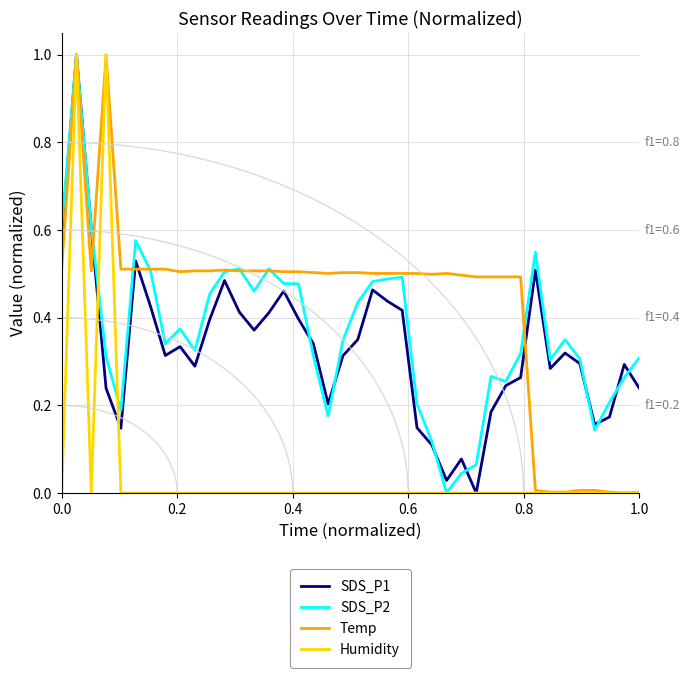

What is the highest value of the SDS_P2 series?

1.0